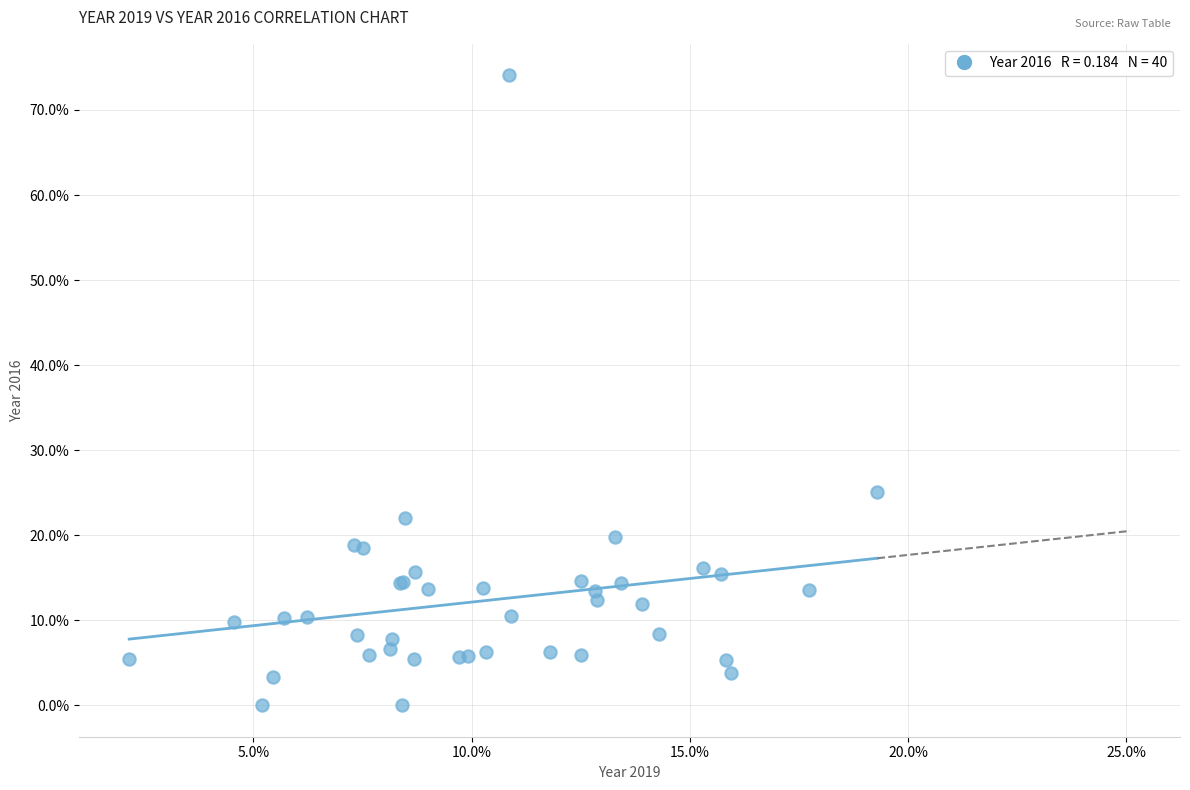

What Y value in the scatter plot is closest to 37?

25.0